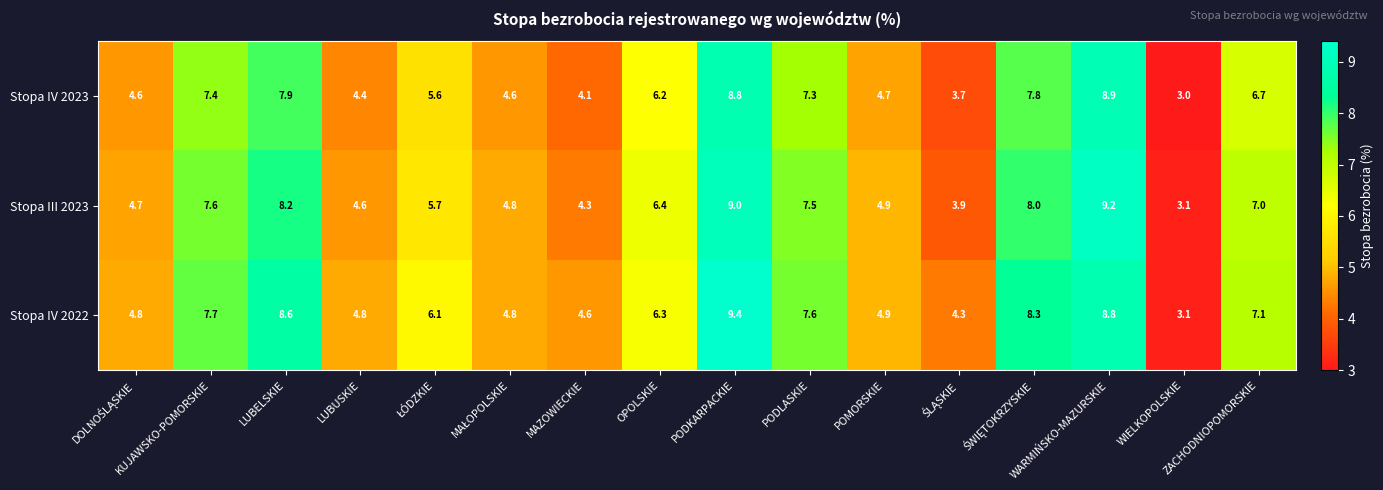

Which series has the widest spread of values?

Stopa IV 2022